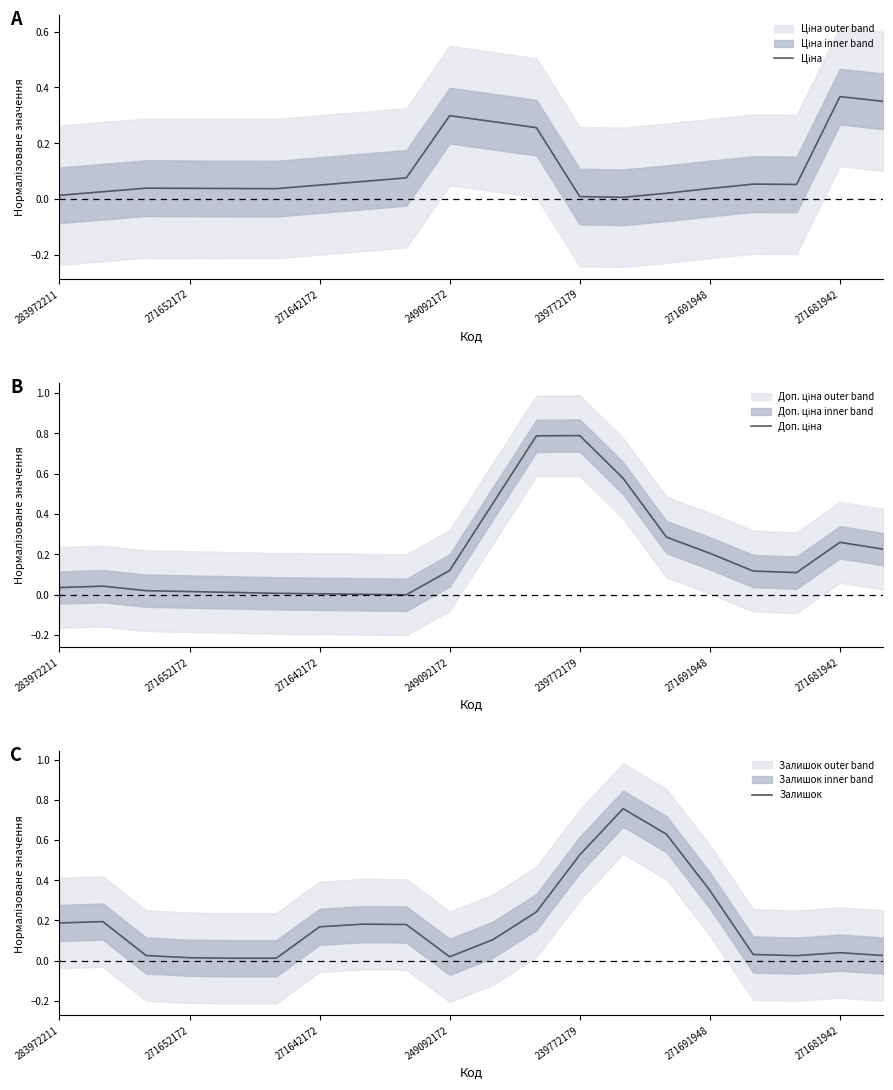

How many interior local valleys does the Доп. ціна series have?

2